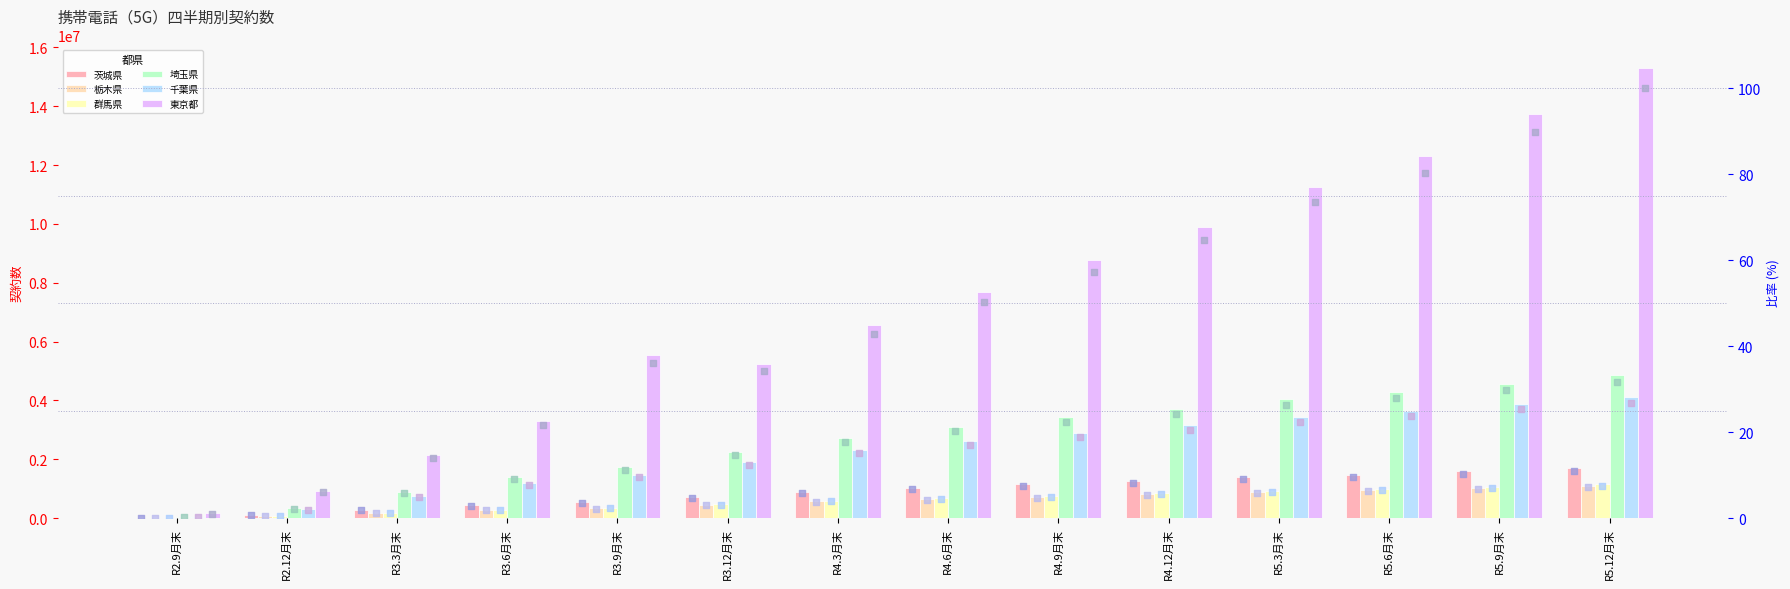

What is the total value across all series at R5.9月末?

25856914